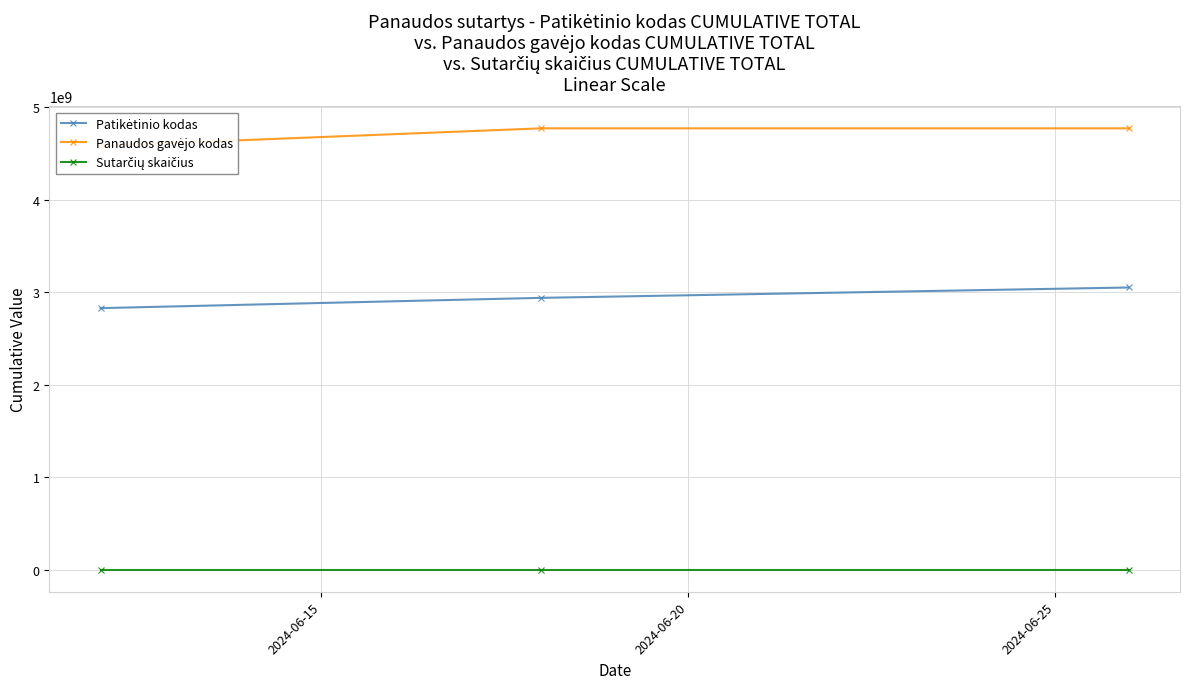

Is the value of Sutarčių skaičius at 2024-06-20 greater than the value of Patikėtinio kodas at 2024-06-15?

No